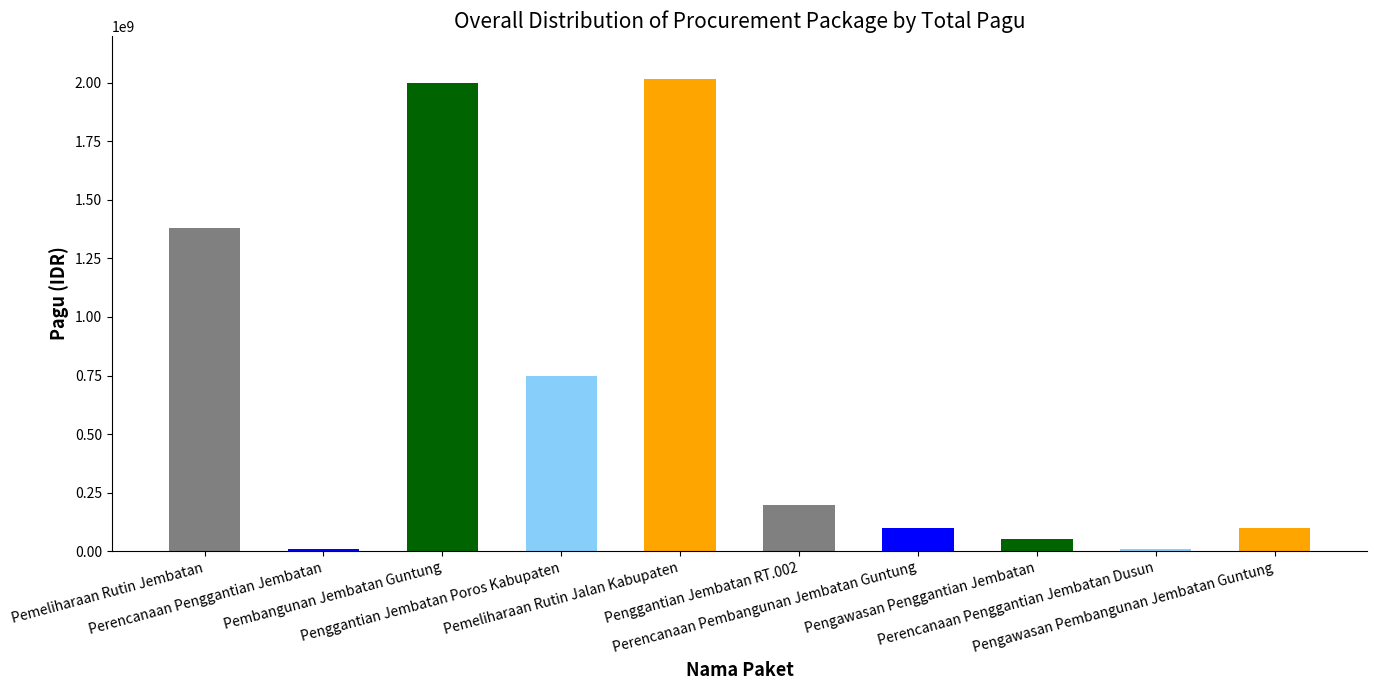

What is the difference between the second highest and minimum values?

1991000000